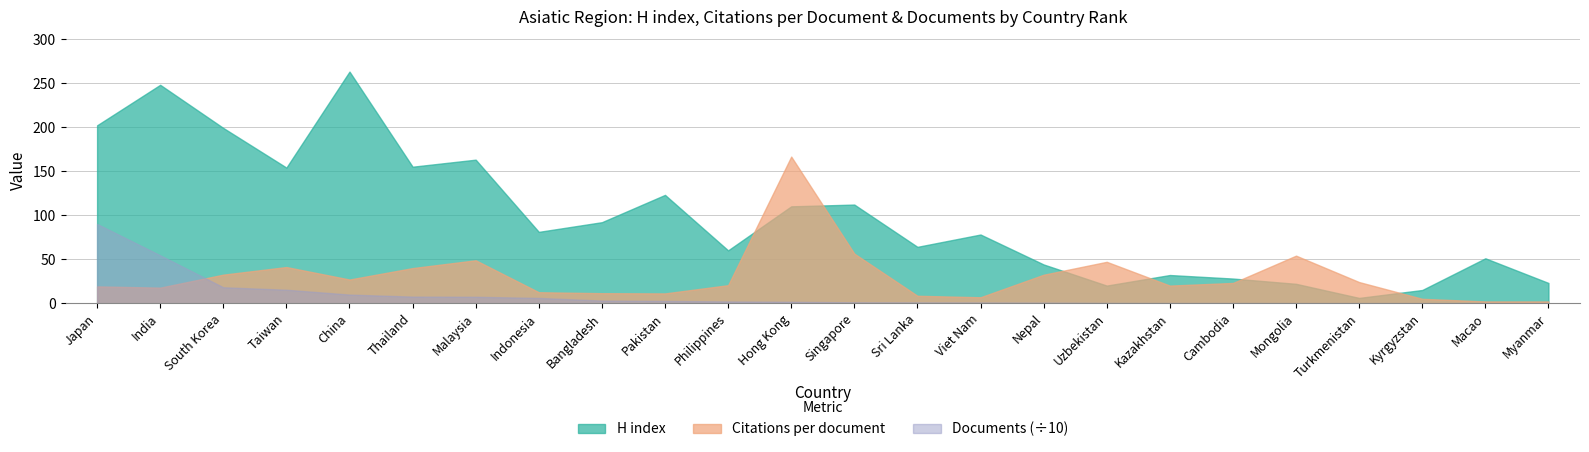

What is the value of the H index point at the 24th from the left?

23.0